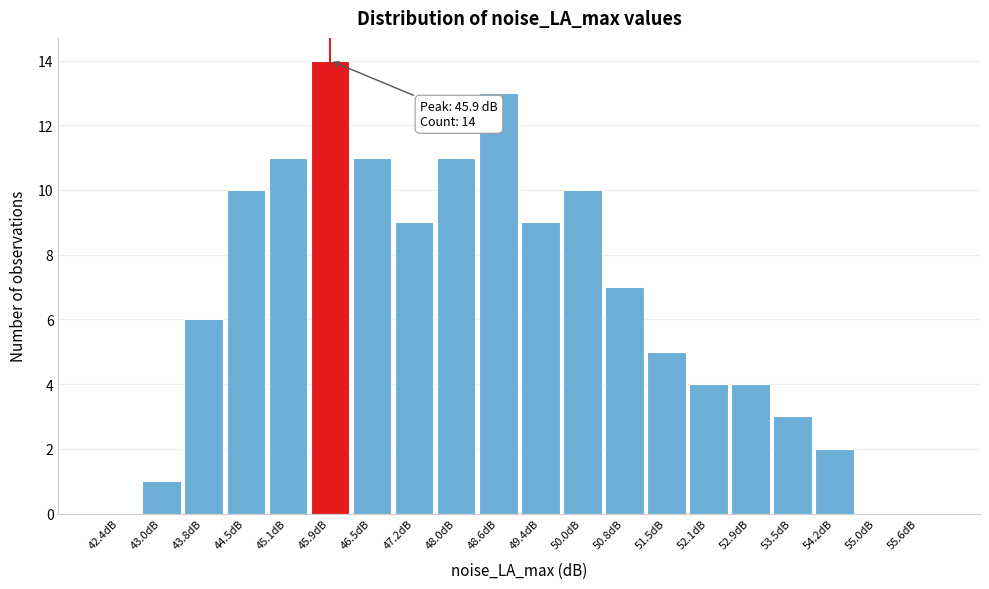

Over which range of the x-axis is the bar tallest?

45.5 to 46.2